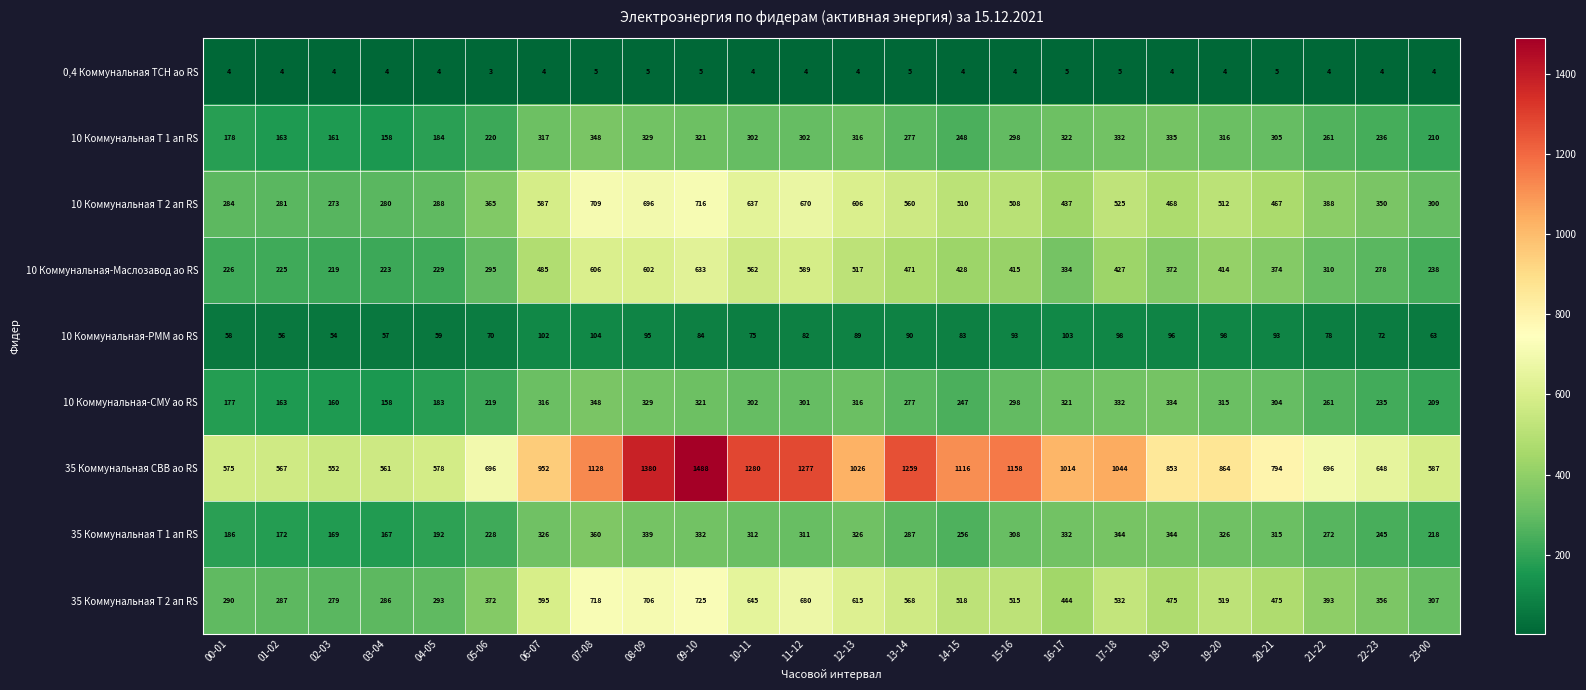

What is the average value of the 10 Коммунальная Т 2 ап RS series?

476